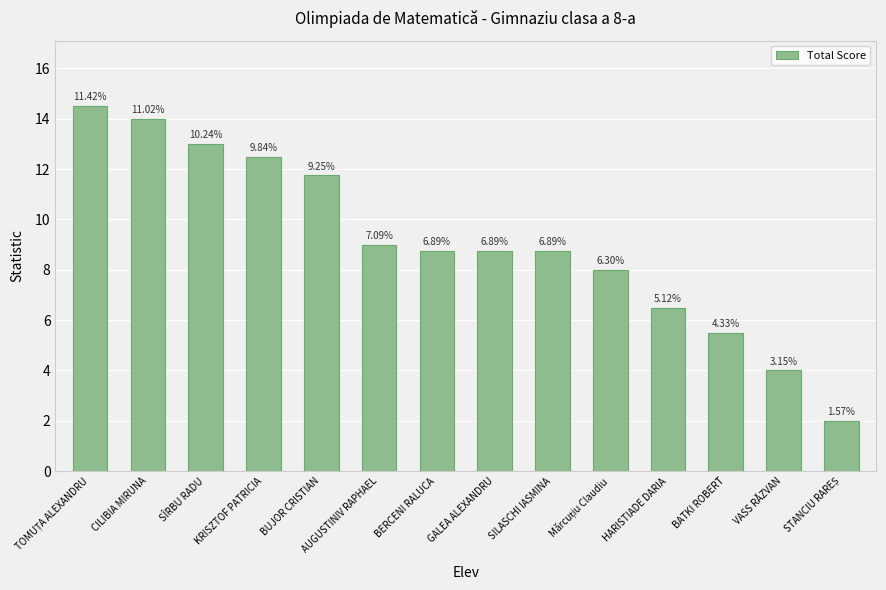

How many bars are there in total?

14